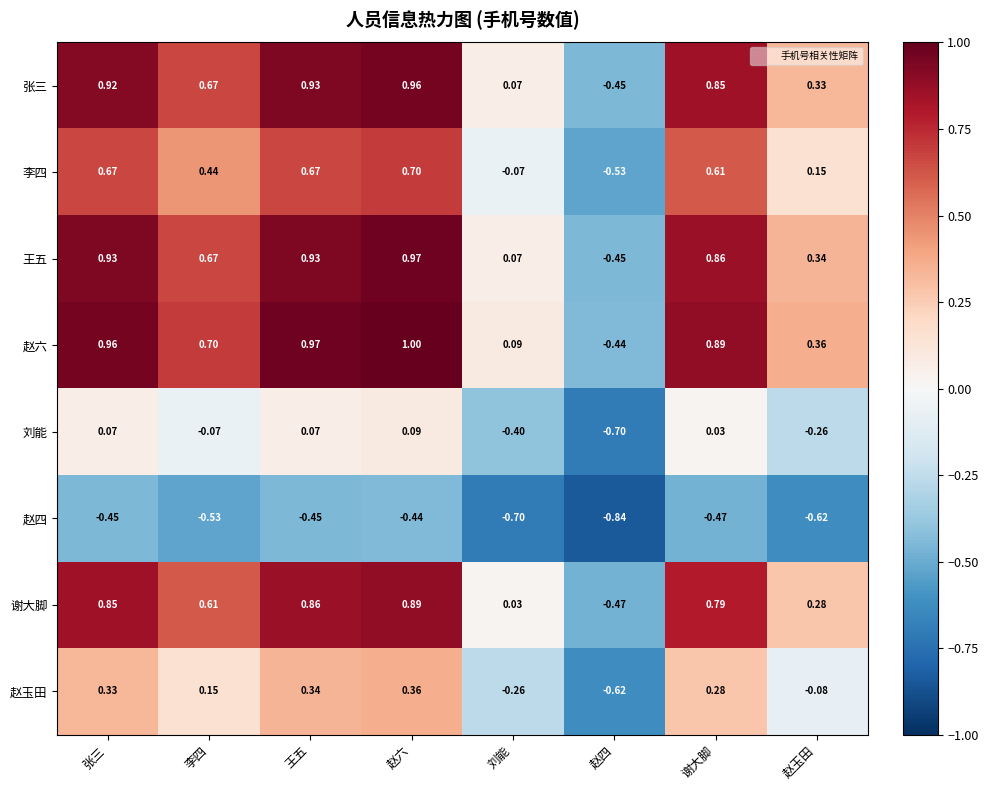

List the series in order of their peak value, highest first.

赵六, 王五, 张三, 谢大脚, 李四, 赵玉田, 刘能, 赵四